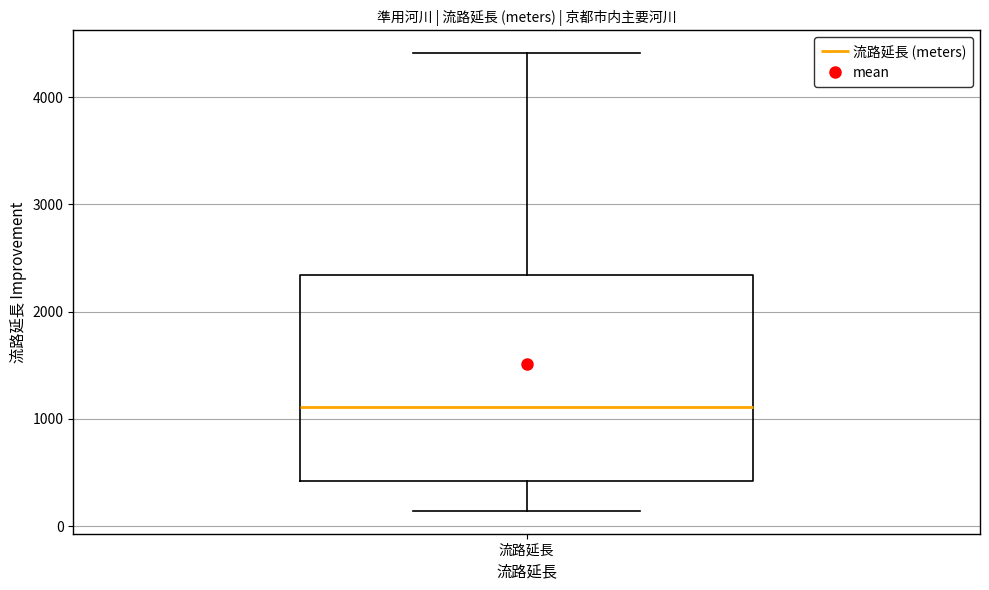

Transcribe this box plot: give where the median line is, the range the box spans, and where the two whiskers end, as read against the y-axis. The values are not printed on the chart, so give them approximately, as read against the axis.

median 1100, box 400 to 2300, whiskers 100 to 4400